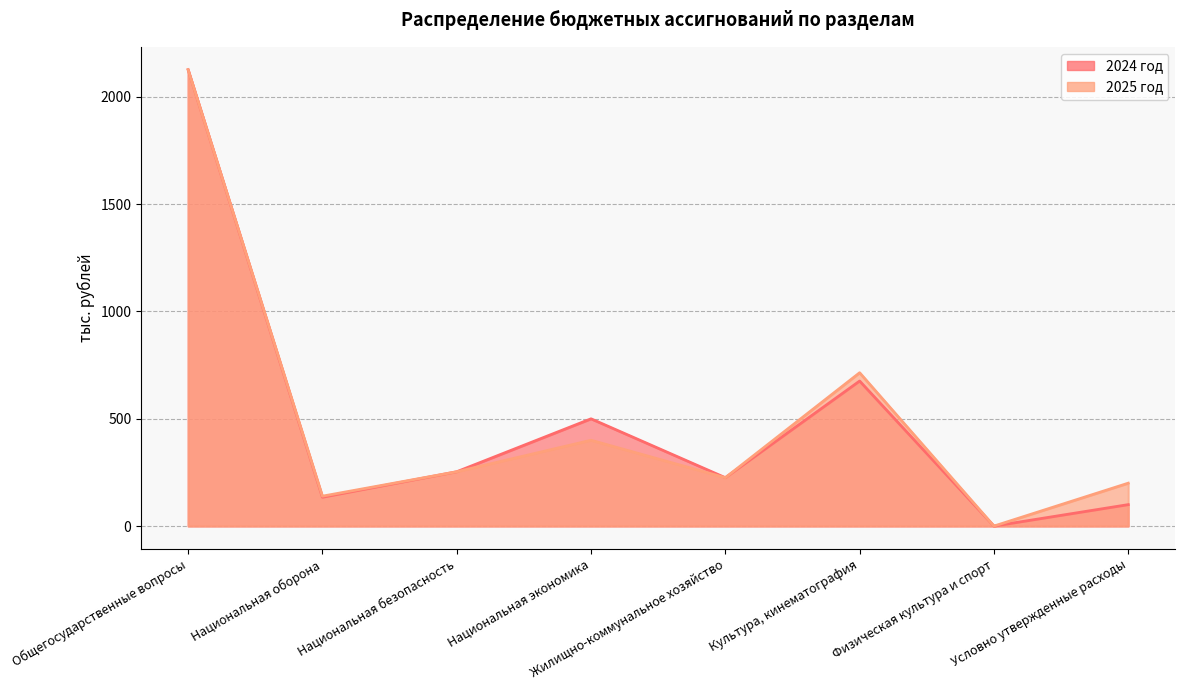

Rank the series at Культура, кинематография from lowest to highest value.

2024 год, 2025 год